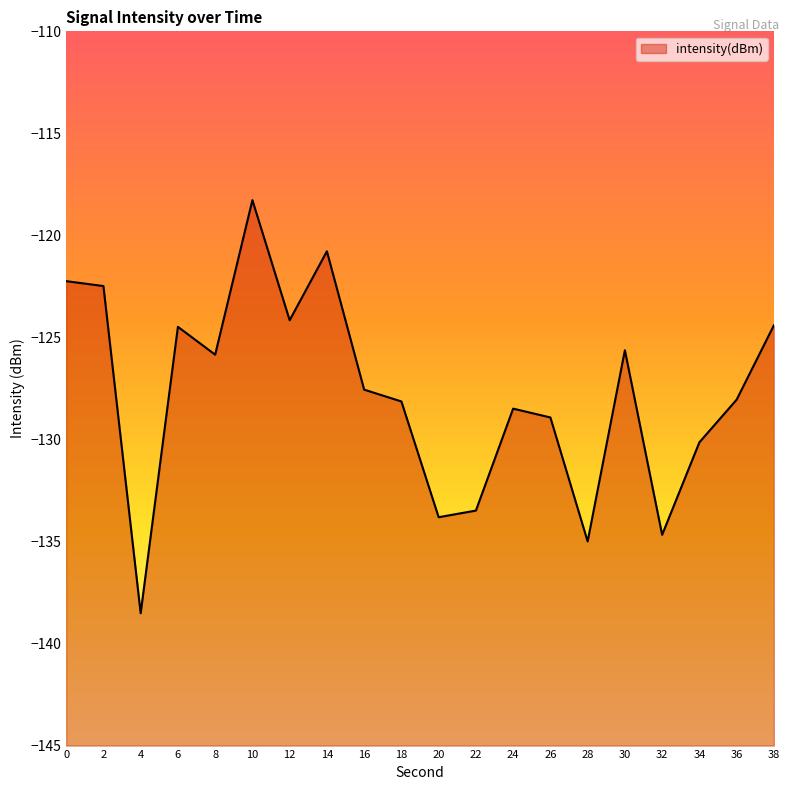

True or false: there are more than 0 points higher than both neighbors.

True